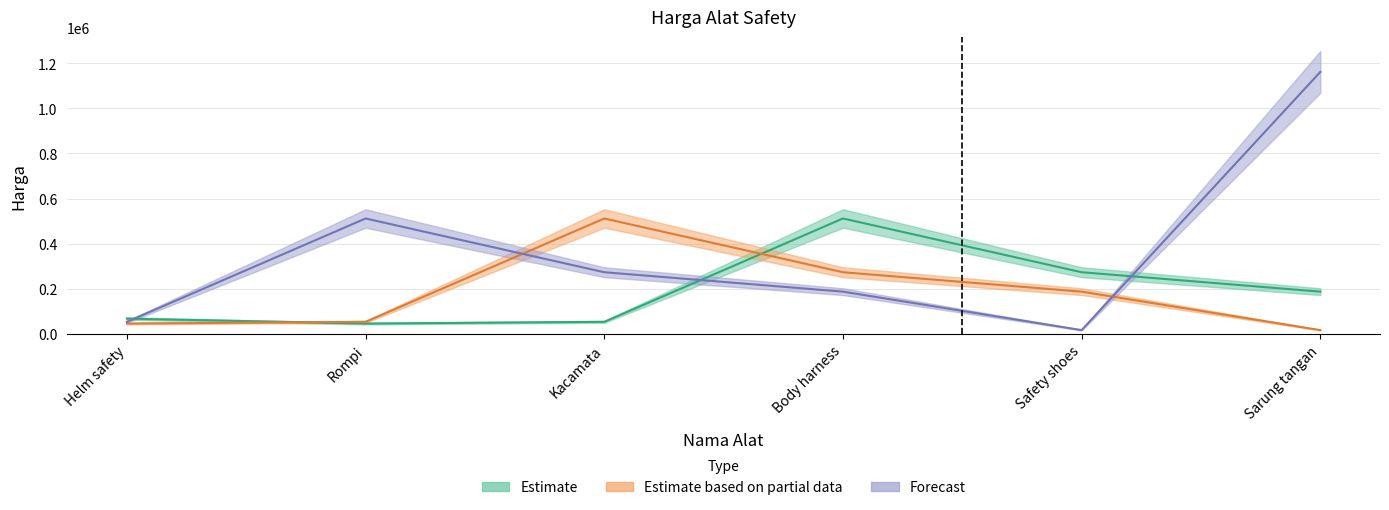

How many lines are shown in the chart?

3